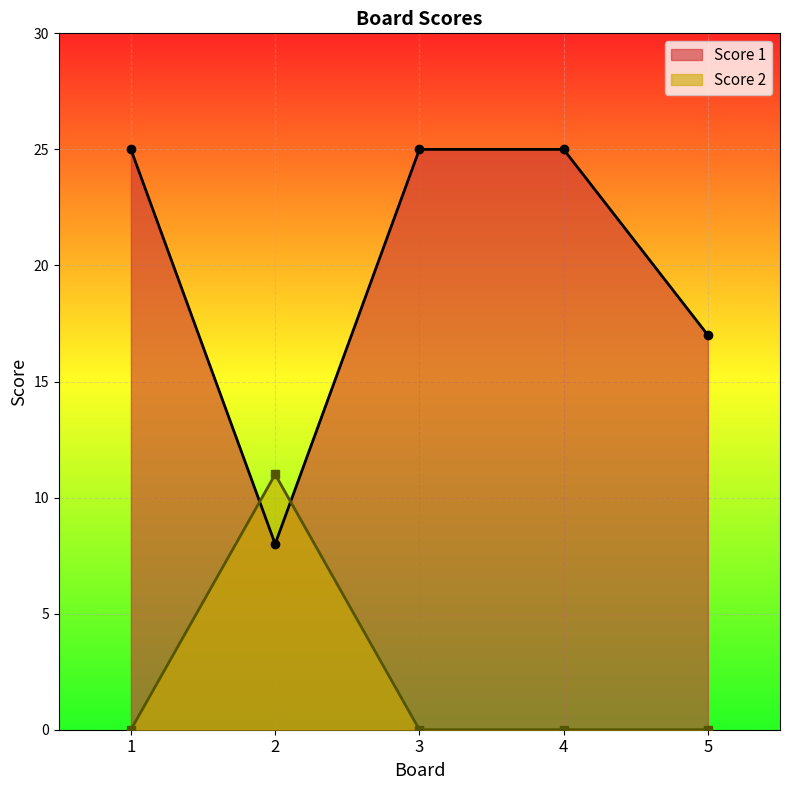

What is the sum of all Score 2 values?

11